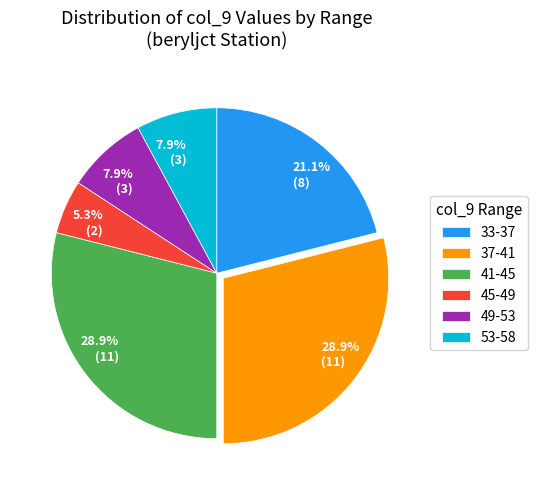

What percentage is NOT represented by 37-41?

71.1%